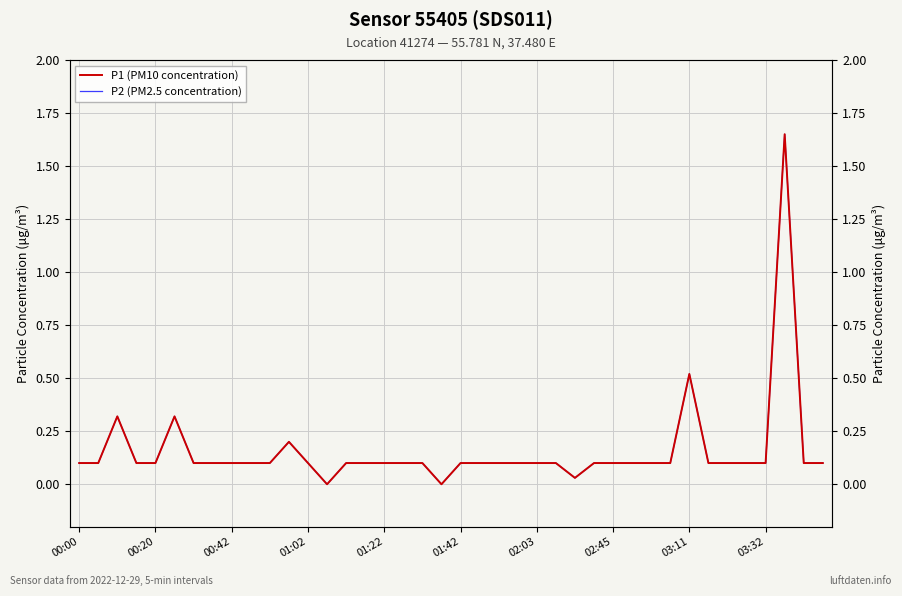

True or false: P1 (PM10 concentration) and P2 (PM2.5 concentration) cross at least once.

False